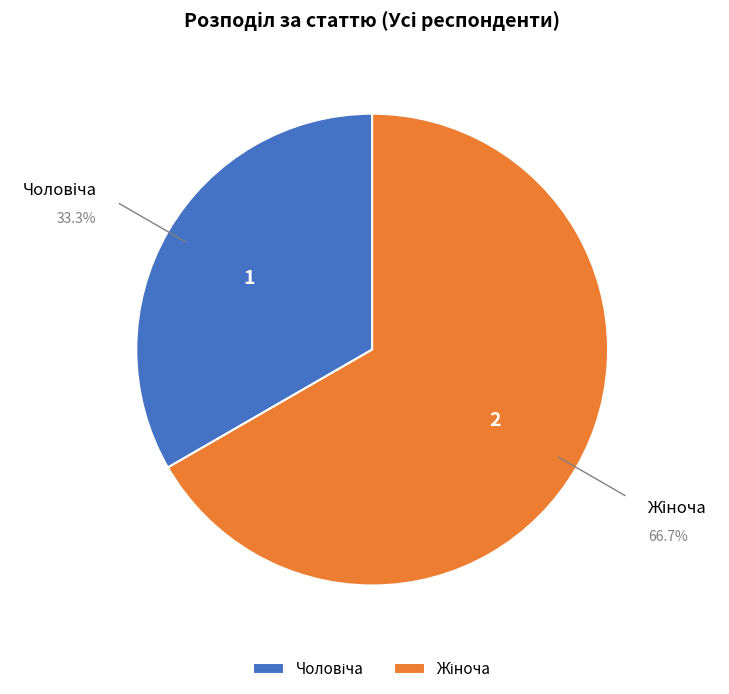

Is there any slice that represents more than half of the pie?

Yes